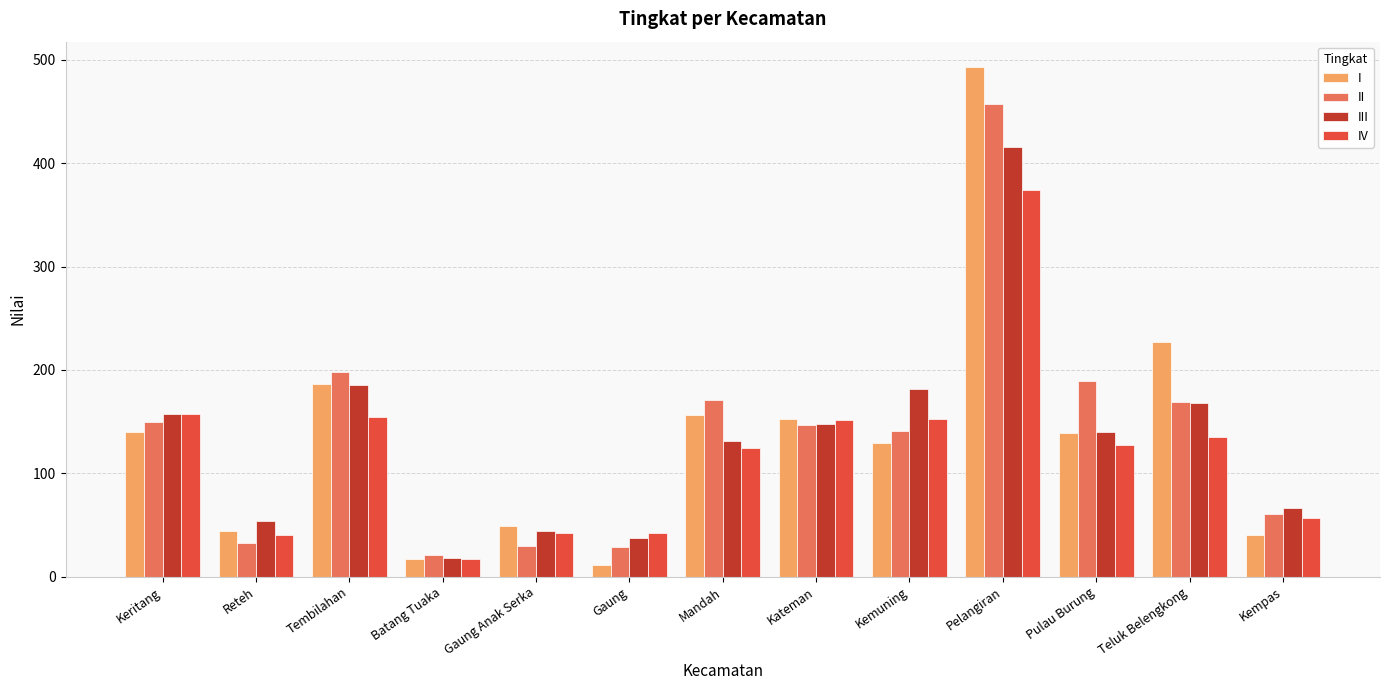

At which category is the sum across all series the highest?

Pelangiran